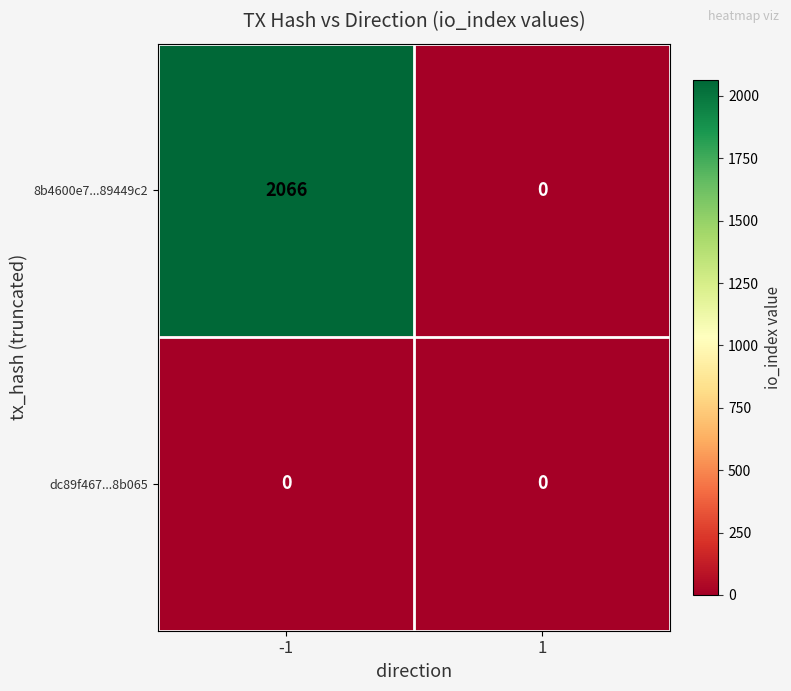

Reading right to left, what are all the values shown in this chart?

8b4600e7...89449c2: 0	2066
dc89f467...8b065: 0	0